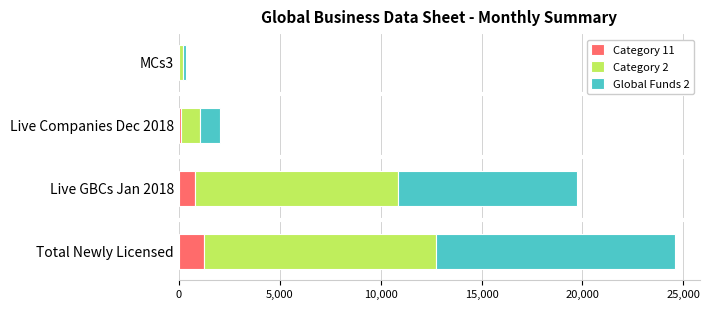

How many distinct data groups are displayed?

3